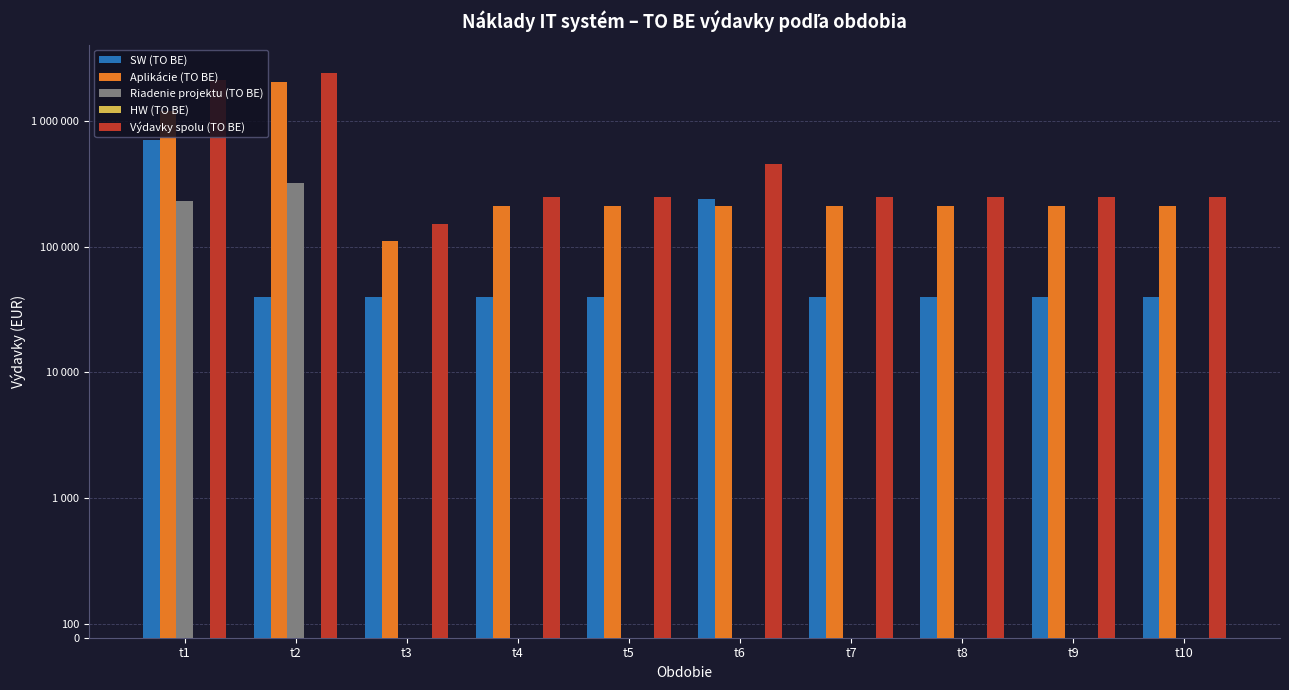

Reading left to right, transcribe all the data shown in this chart.

SW (TO BE): 700000	40000	40000	40000	40000	240000	40000	40000	40000	40000
Aplikácie (TO BE): 1198400	2050000	110000	210000	210000	210000	210000	210000	210000	210000
Riadenie projektu (TO BE): 230000	320000	0	0	0	0	0	0	0	0
HW (TO BE): 0	0	0	0	0	0	0	0	0	0
Výdavky spolu (TO BE): 2128400	2410000	150000	250000	250000	450000	250000	250000	250000	250000